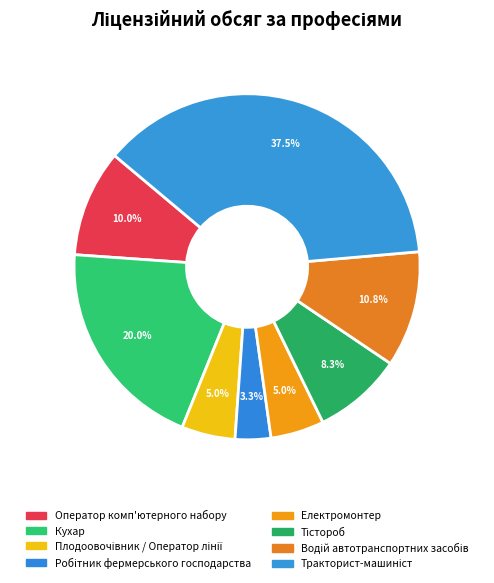

Does Електромонтер account for over 50% of the chart?

No